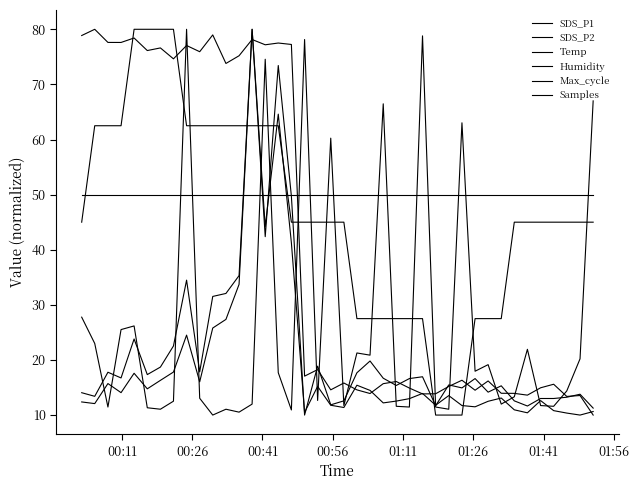

What is the sum of all SDS_P1 values?

758.4